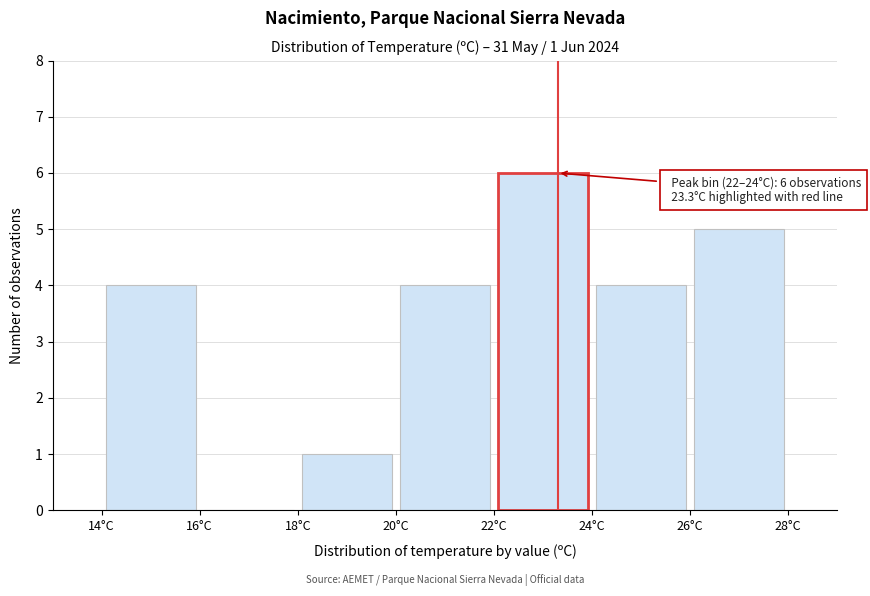

Which range on the x-axis has the tallest bar?

22 to 24